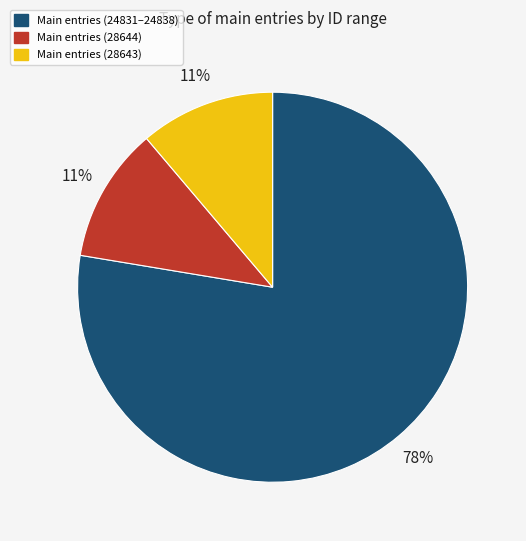

Count the number of slices in the pie.

3